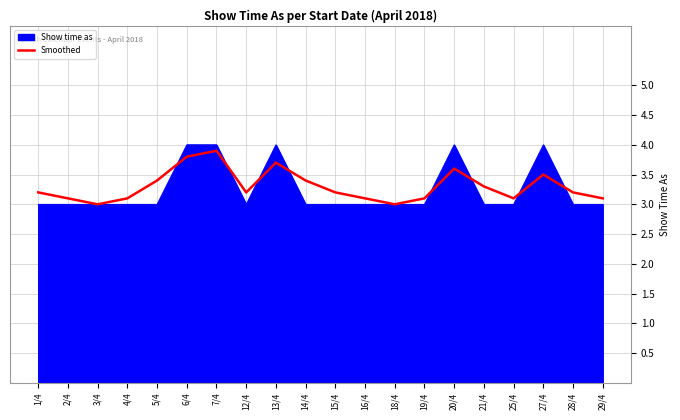

Which series changed the most between 4/4 and 7/4?

Show time as